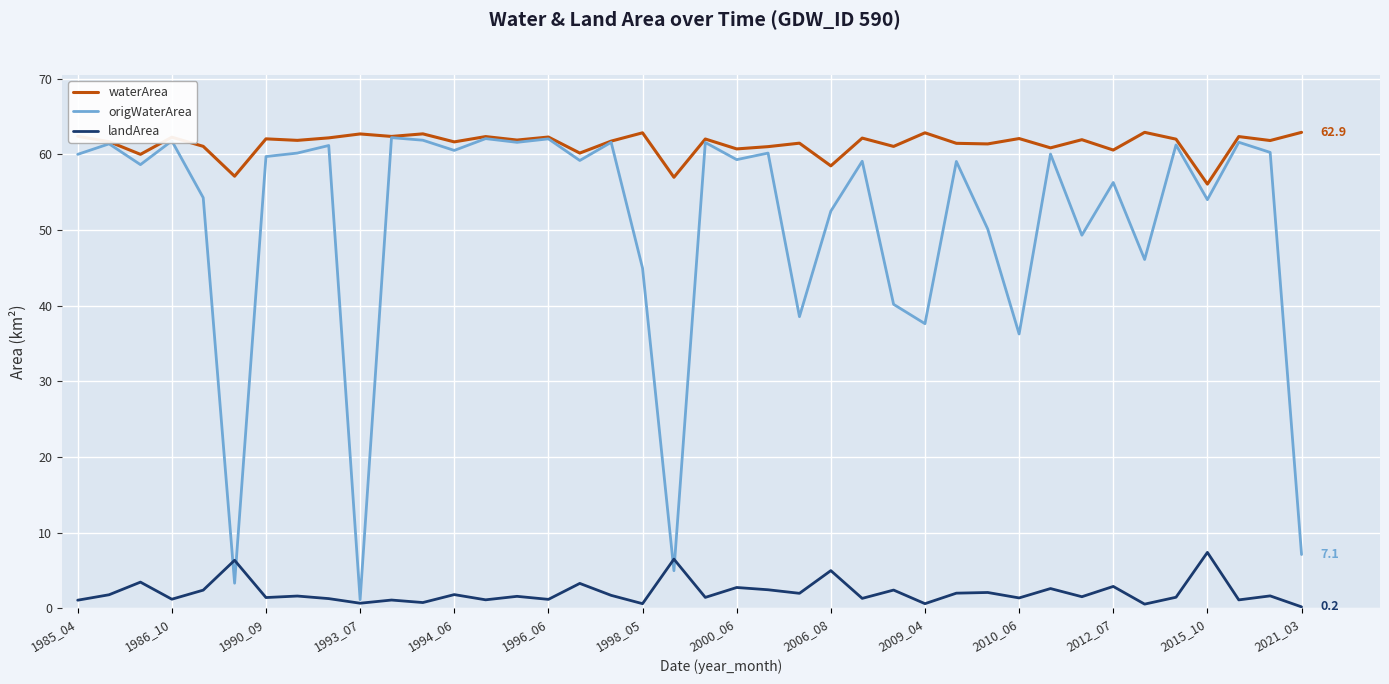

Which series has the largest range (max minus min)?

origWaterArea